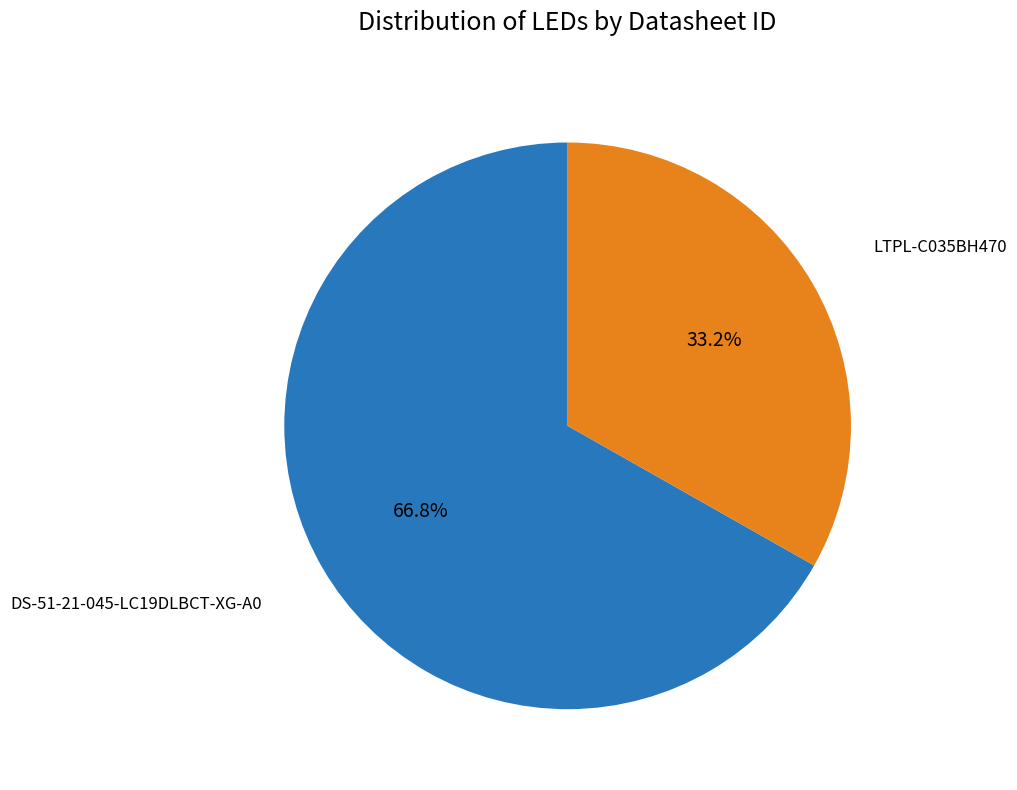

Is there any slice that represents more than half of the pie?

Yes